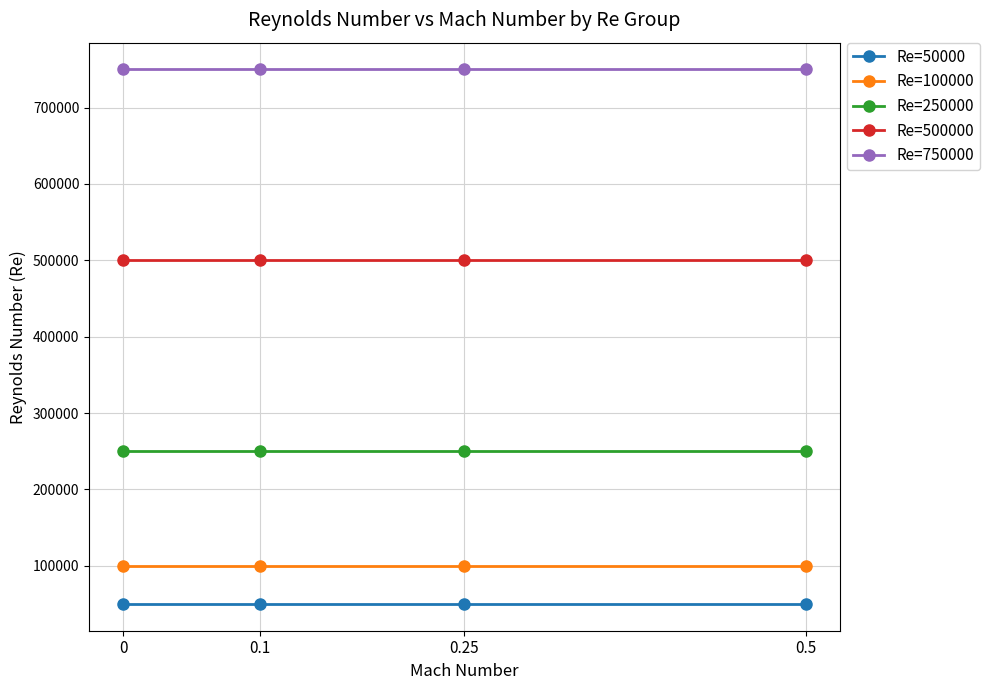

What is the maximum value for Re=50000?

50000